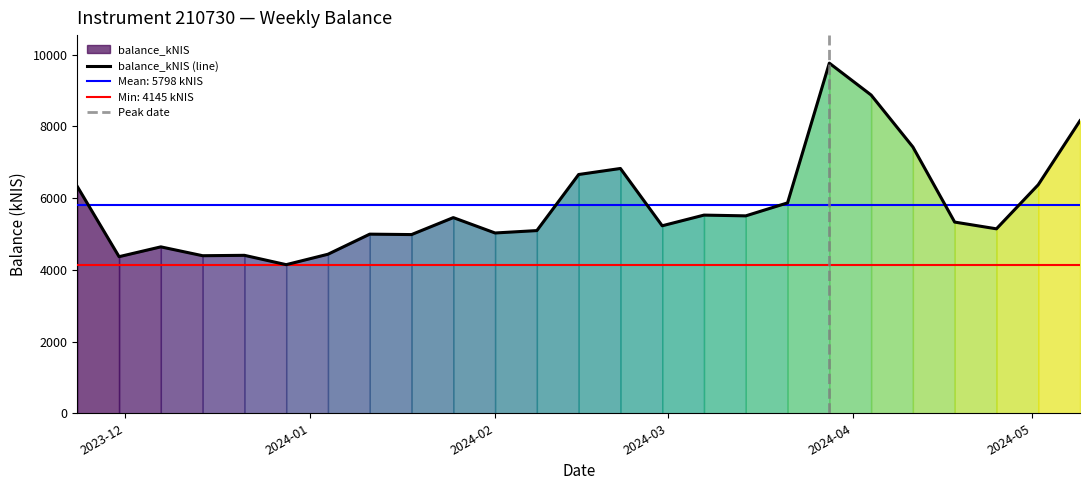

What is the difference between the values at 2024-05-09 and 2024-04-18?

2827.0